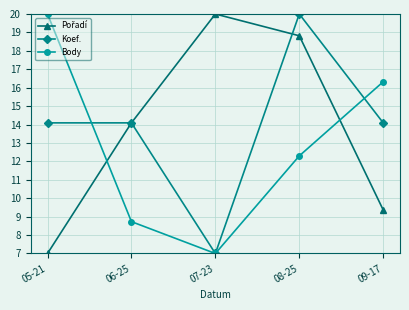

What is the greatest value displayed?

20.0